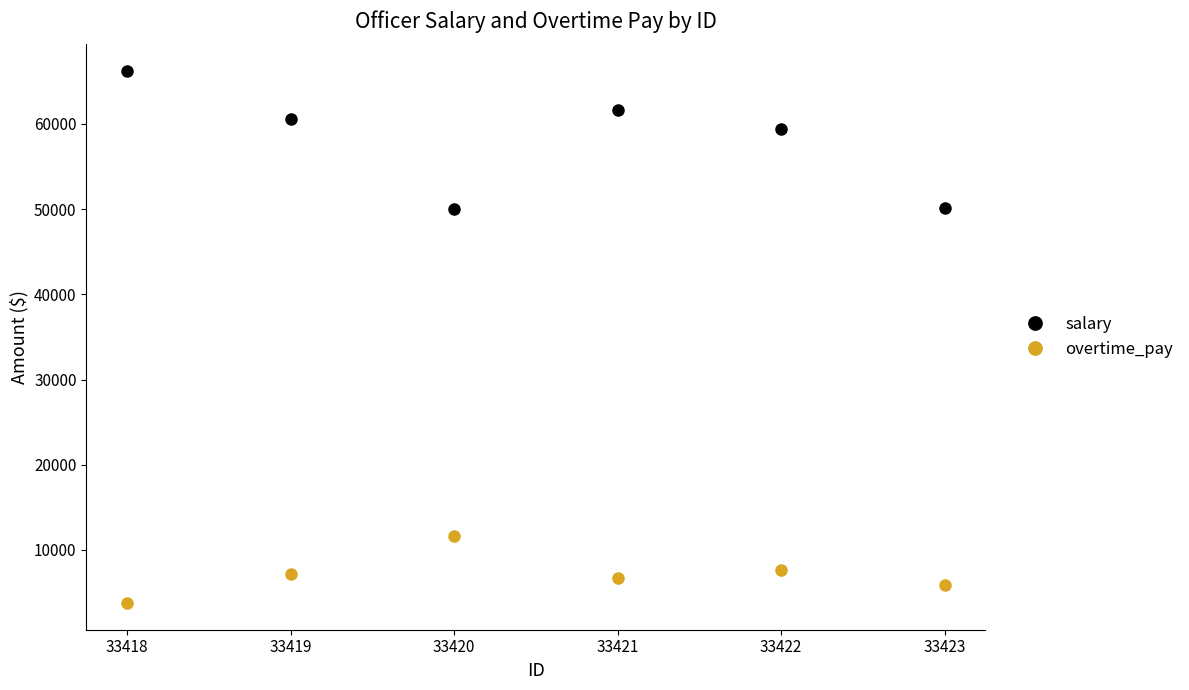

Which series has the largest total across all categories?

salary